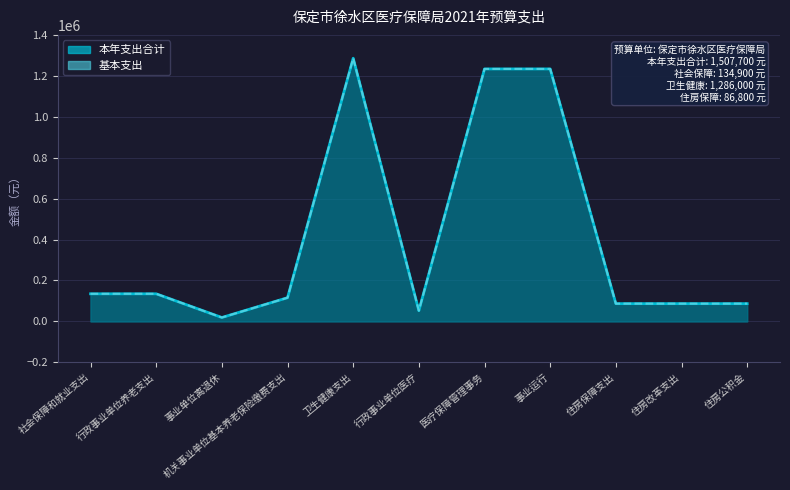

The value of 基本支出 at 事业运行 is 1734443. True or false?

False